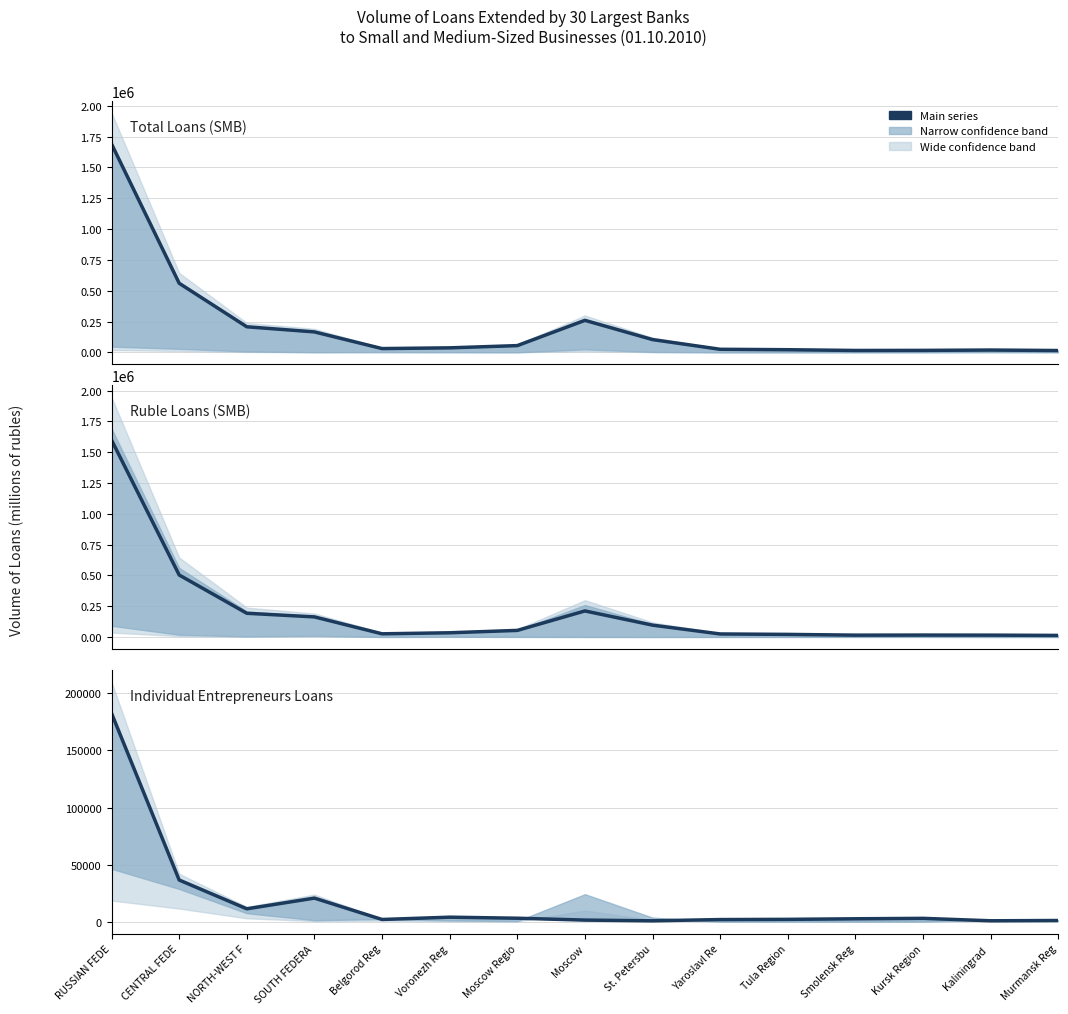

What is the spread (max minus min) of values at Smolensk Reg?

12782